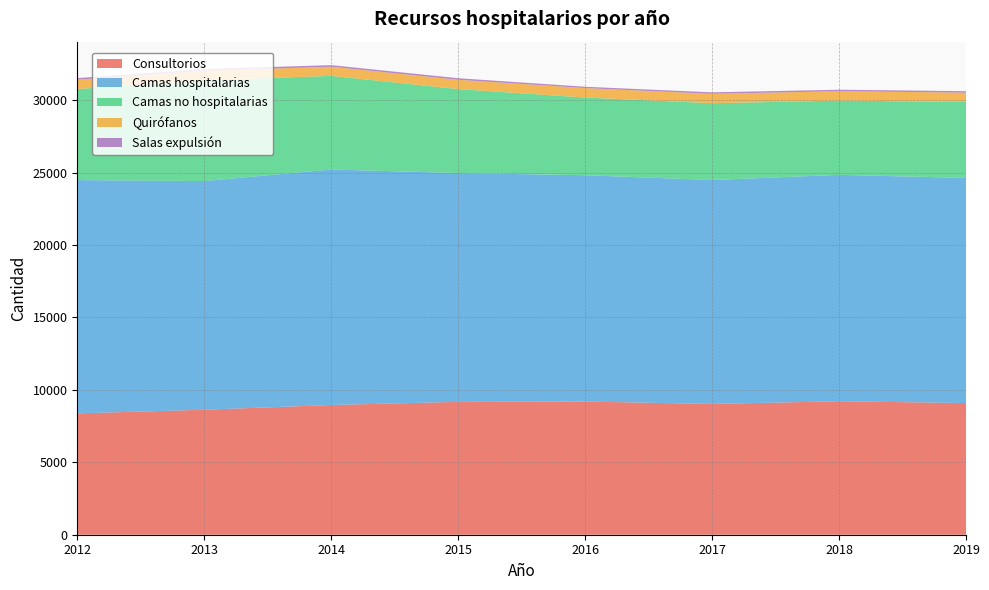

Reading right to left, extract all data points from this chart.

Consultorios: 9092	9214	9031	9194	9173	8957	8629	8377
Camas hospitalarias: 15542	15632	15457	15627	15798	16259	15787	16107
Camas no hospitalarias: 5241	5125	5304	5364	5795	6463	6960	6287
Quirófanos: 647	650	648	652	642	633	663	644
Salas expulsión: 100	102	102	91	109	108	111	111